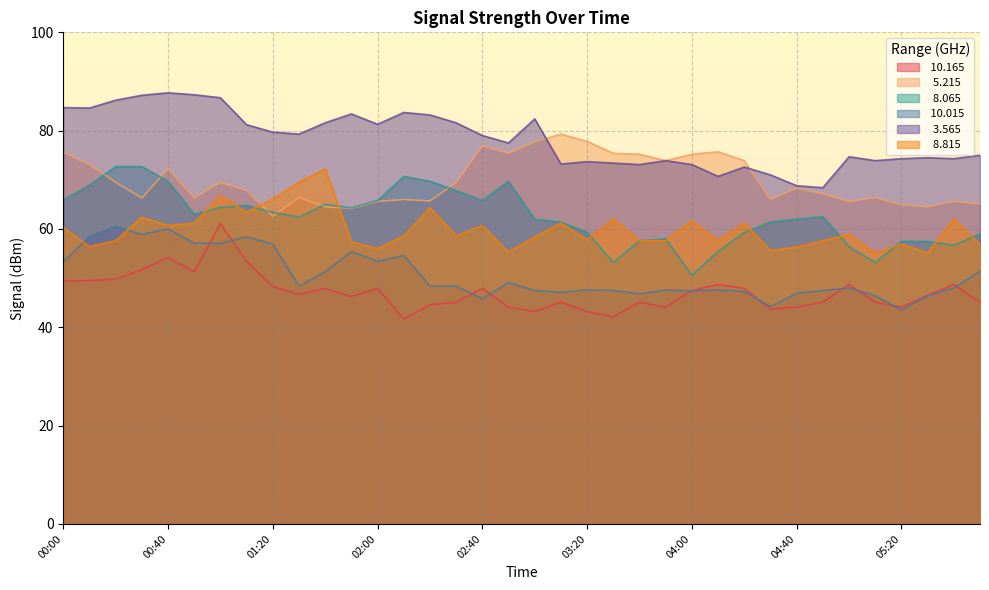

Count the number of data series in this chart.

6